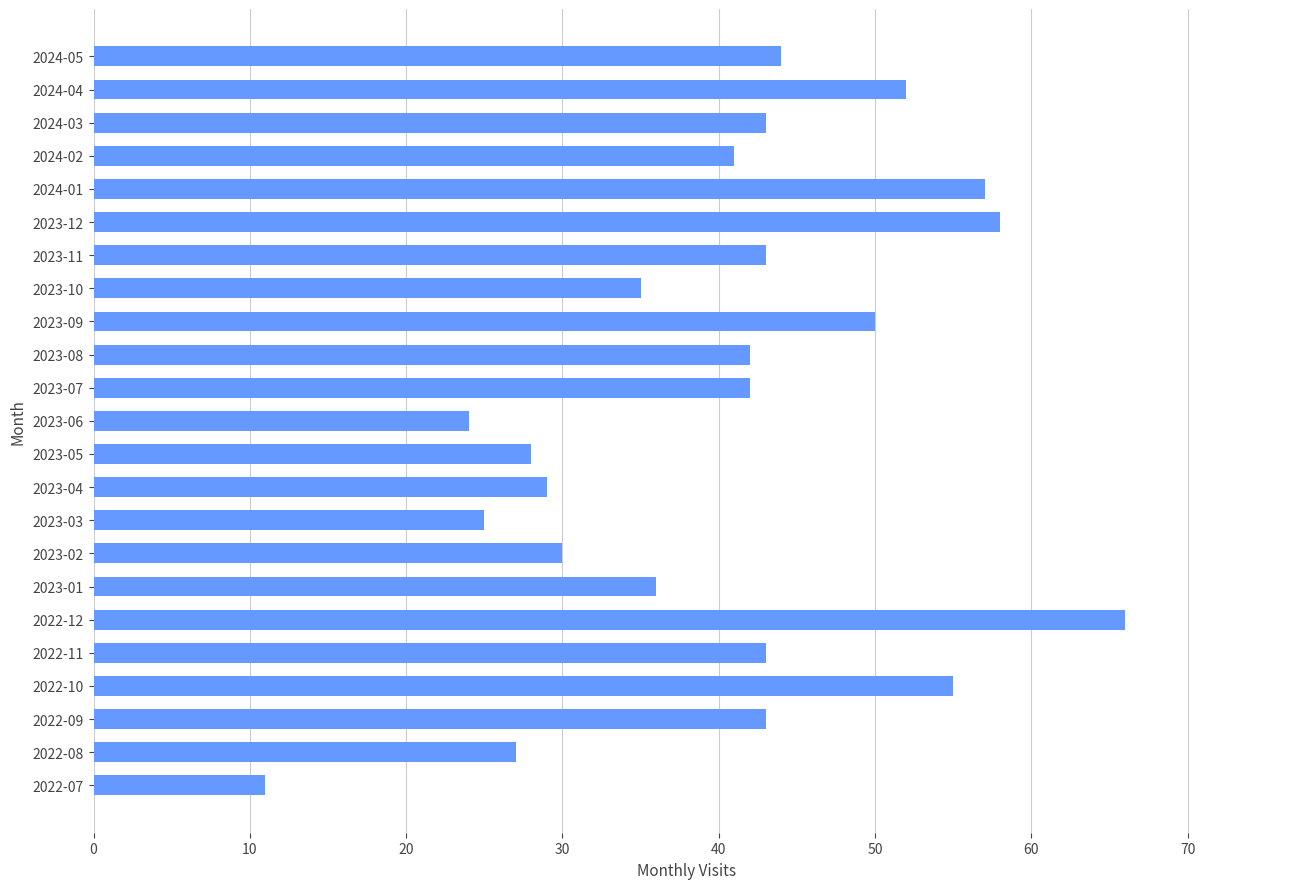

Reading bottom to top, list all the values displayed in this chart.

11	27	43	55	43	66	36	30	25	29	28	24	42	42	50	35	43	58	57	41	43	52	44